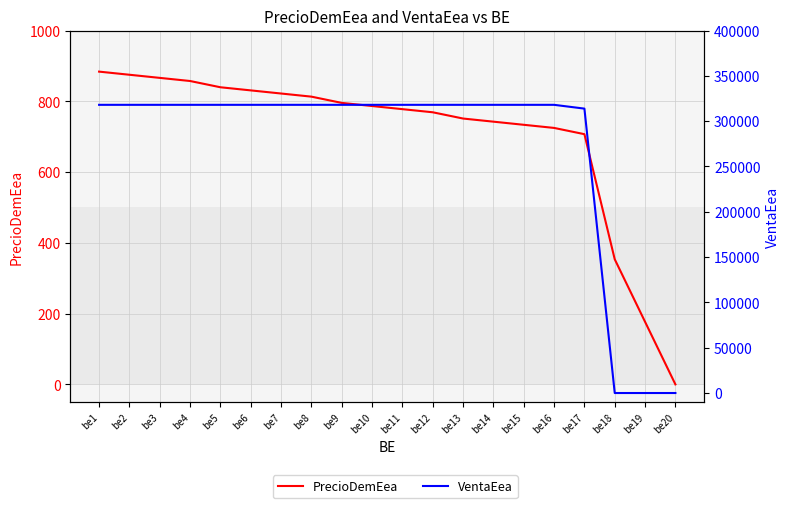

Between be17 and be16, which is larger?

be16